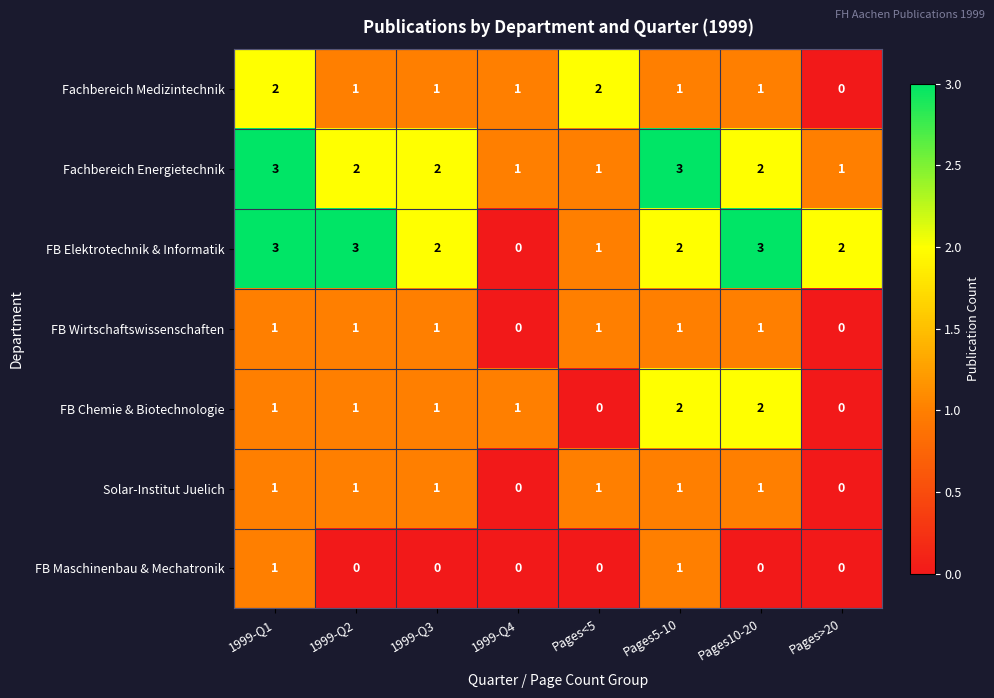

Which series has the largest range (max minus min)?

FB Elektrotechnik & Informatik